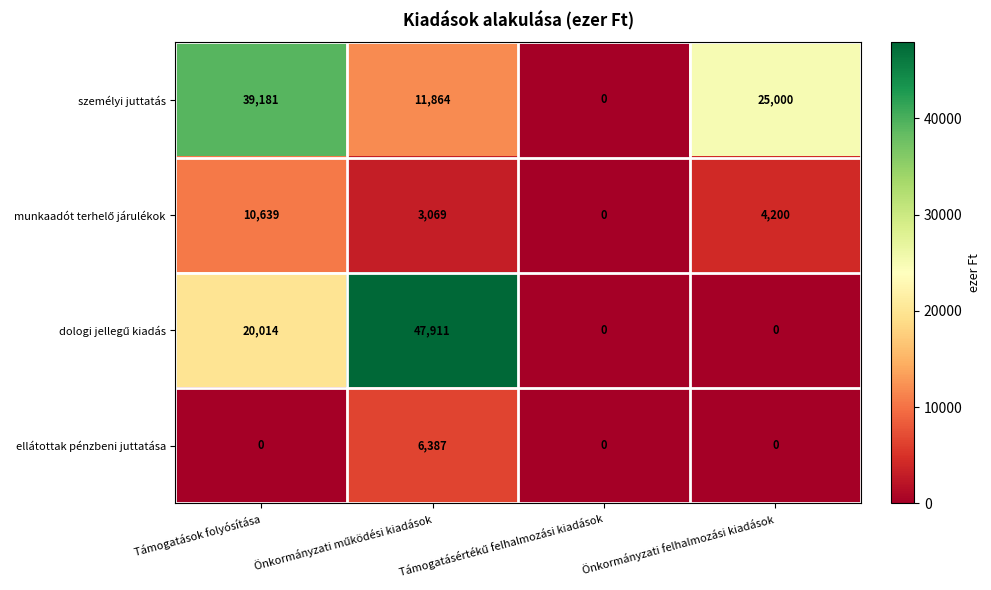

At which category is the sum across all series the highest?

Támogatások folyósítása